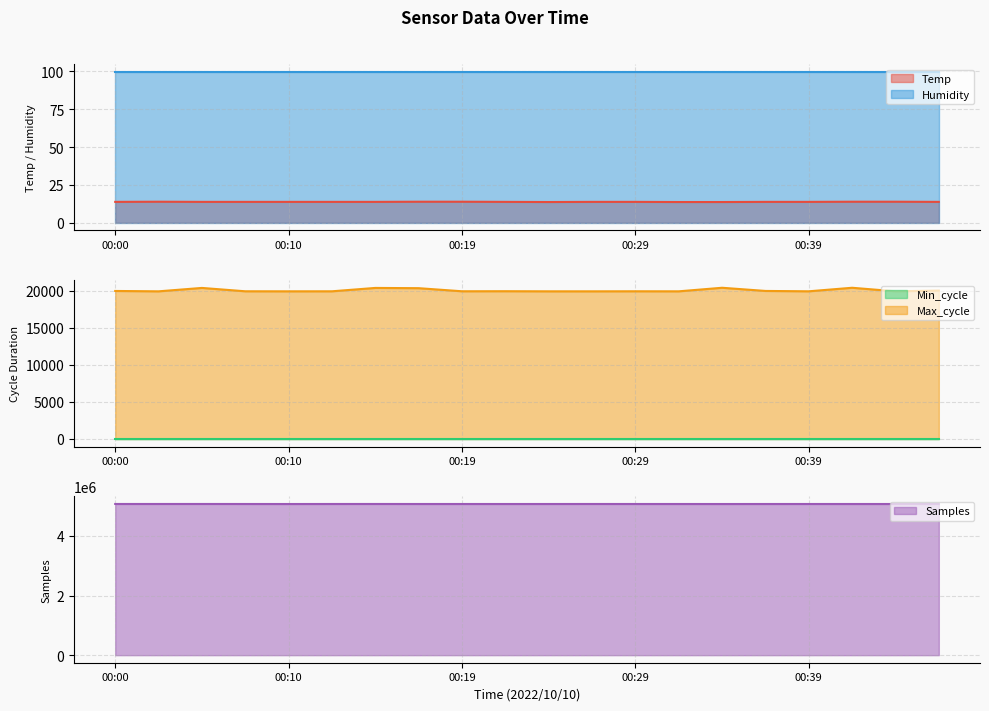

List the labels in order of Temp value, largest first.

00:02, 00:17, 00:19, 00:41, 00:44, 00:00, 00:05, 00:07, 00:10, 00:12, 00:15, 00:22, 00:27, 00:29, 00:36, 00:39, 00:46, 00:24, 00:32, 00:34